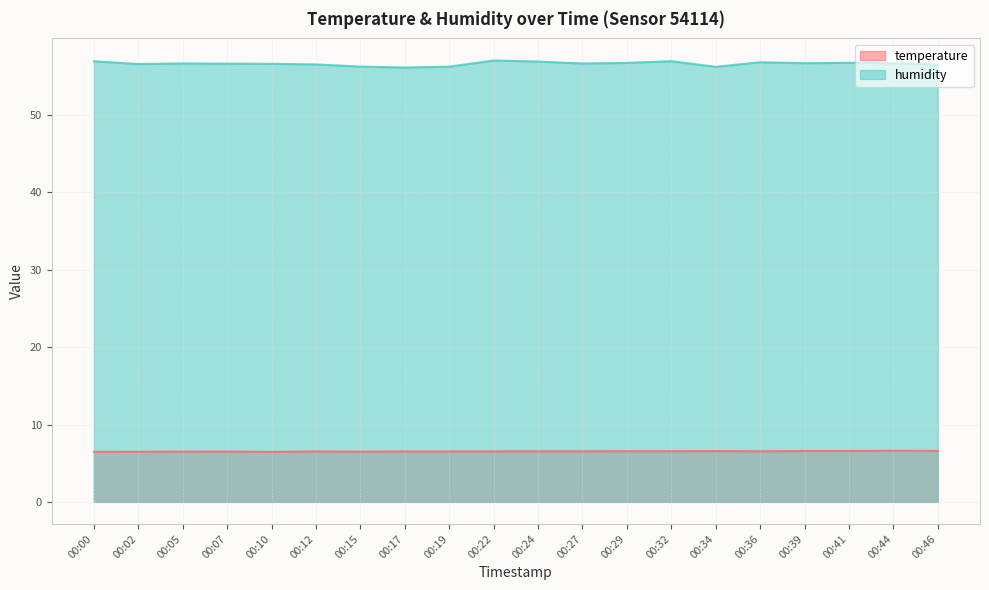

At which category is the sum across all series the highest?

00:22